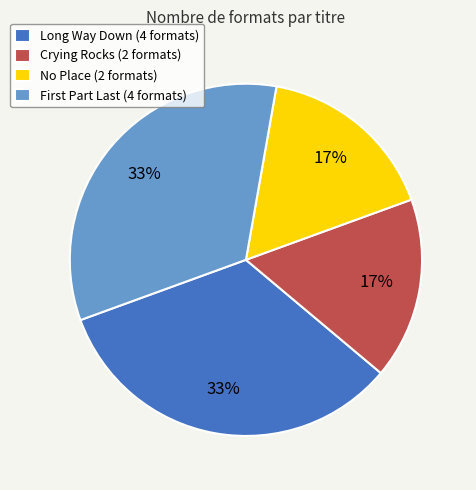

What is the ratio of the value at Crying Rocks (2 formats) to the value at No Place (2 formats)?

1.0